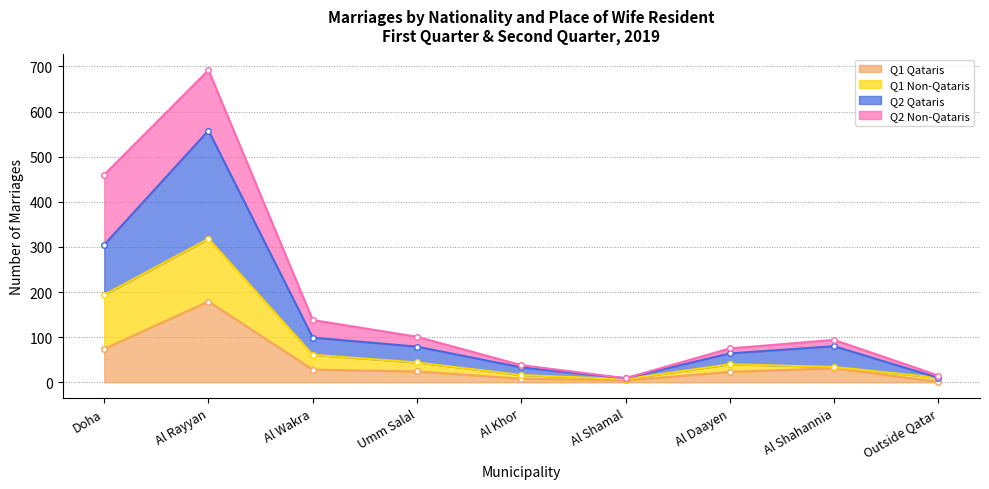

List the labels in order of Q1 Qataris value, largest first.

Al Rayyan, Doha, Al Shahannia, Al Wakra, Umm Salal, Al Daayen, Al Khor, Al Shamal, Outside Qatar